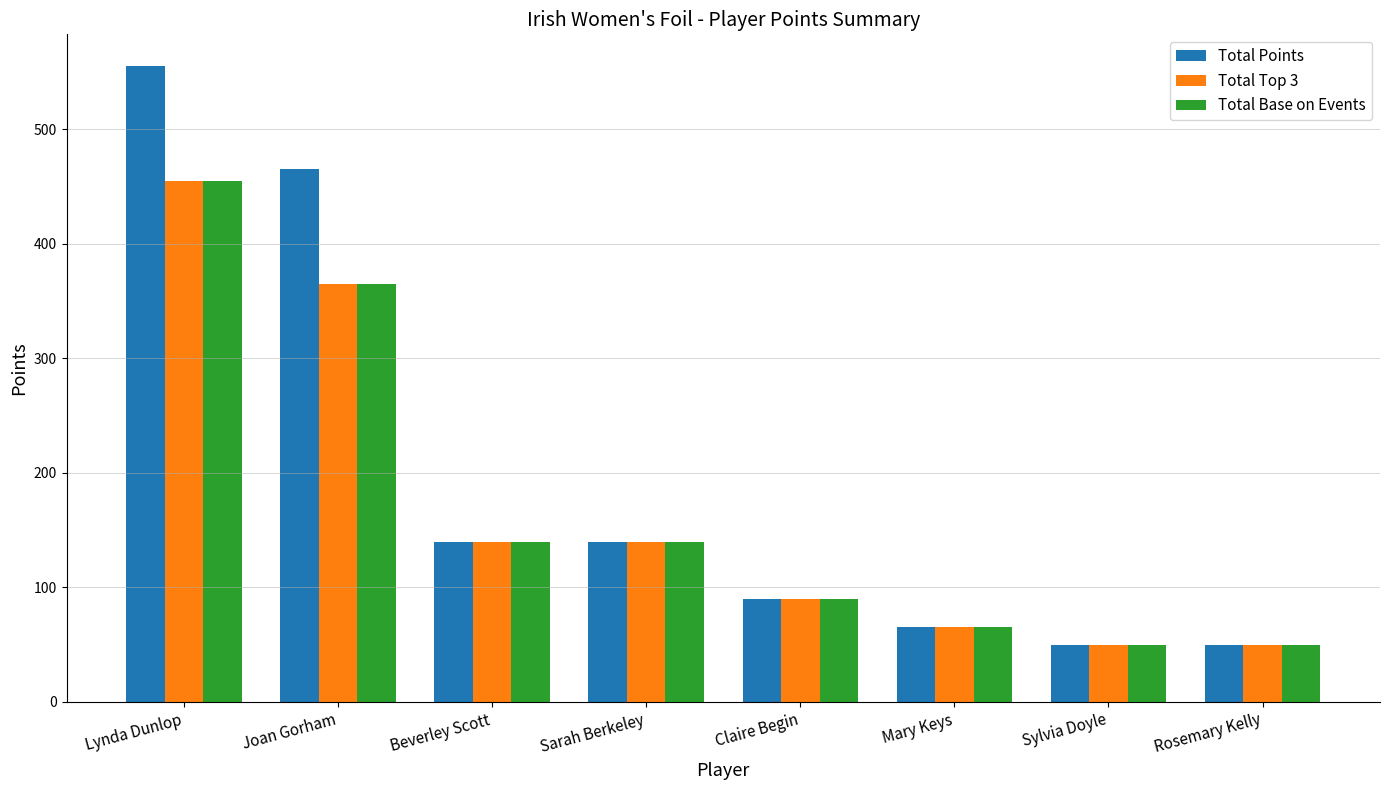

The value of Total Points at Claire Begin is 31. True or false?

False